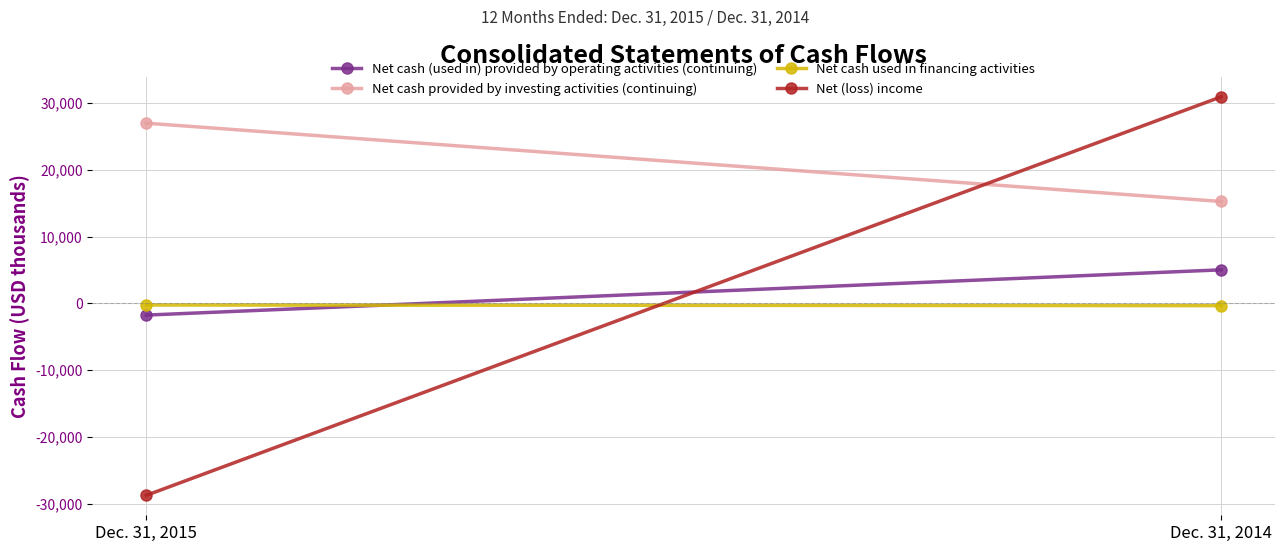

At how many categories does at least one series exceed -22131?

2